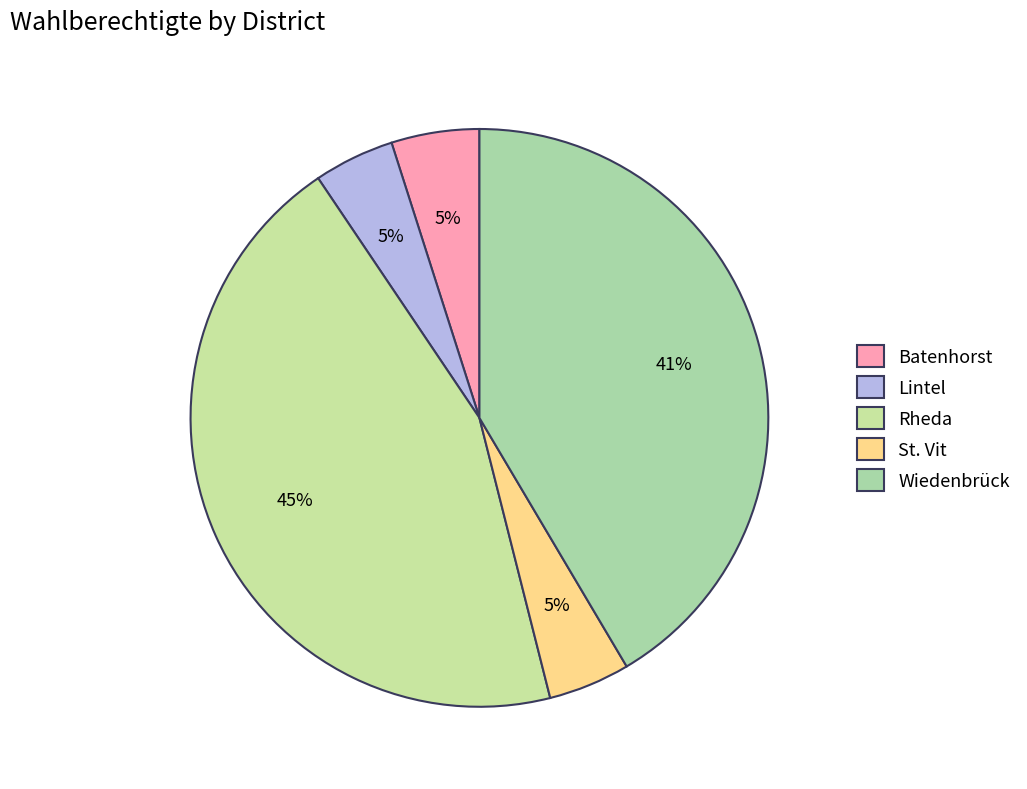

To the nearest percent, what is the combined percentage of St. Vit and Batenhorst?

9%